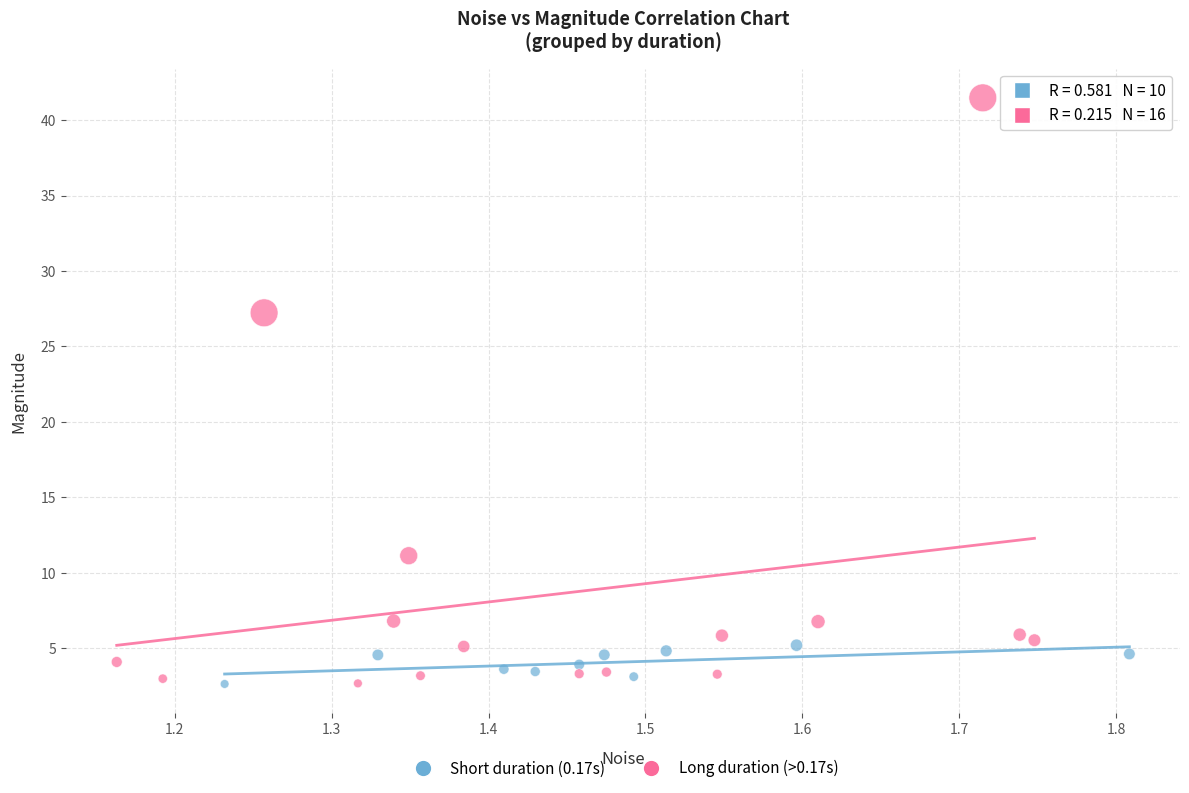

Which series reaches the maximum Y coordinate?

Long duration (>0.17s)